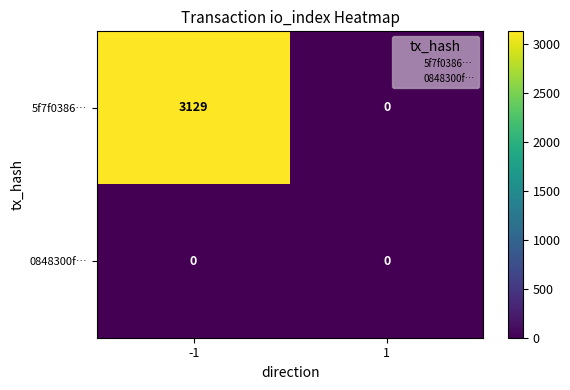

What is the difference between the 5f7f0386… values at -1 and 1?

3129